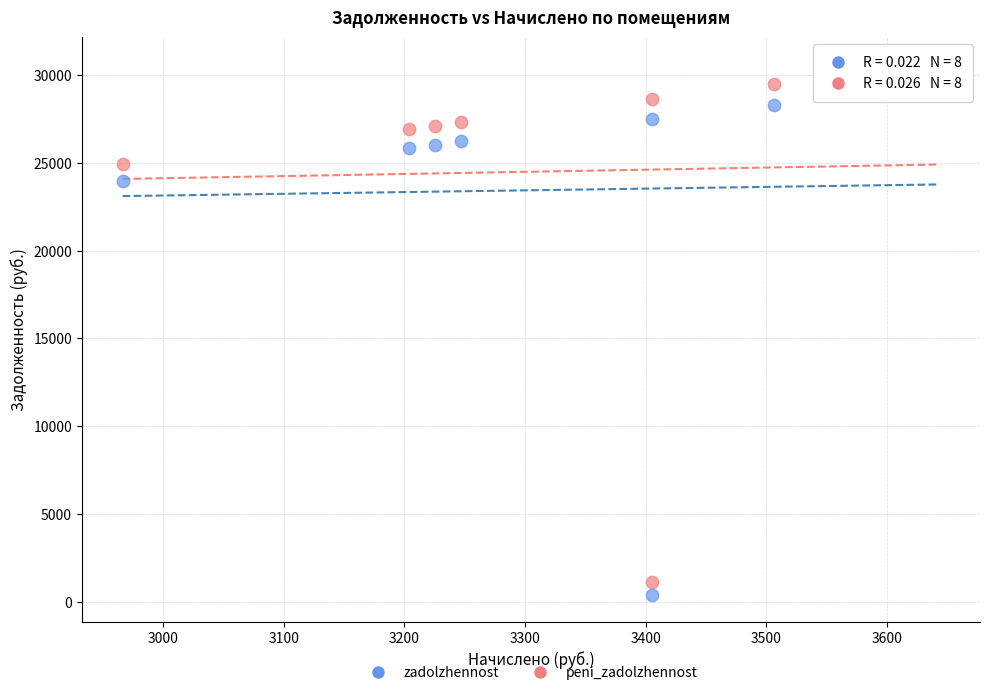

What are all the series names shown in the legend?

zadolzhennost, peni_zadolzhennost